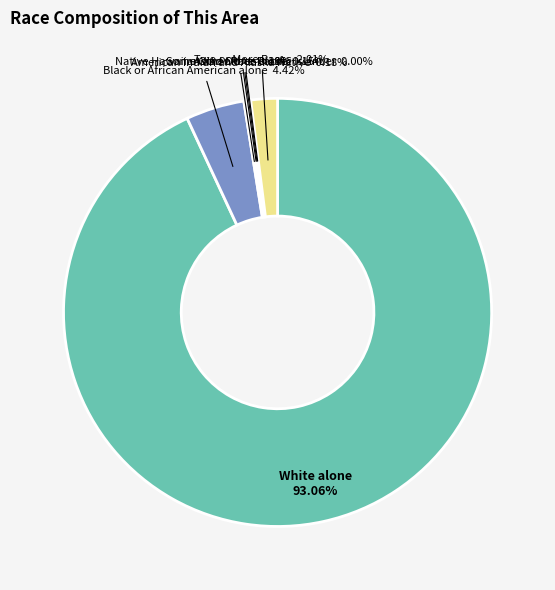

Is there any slice that represents more than half of the pie?

Yes